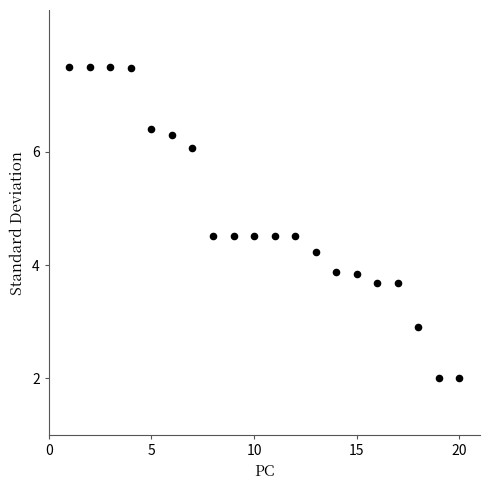

What is the range of X values (max minus min)?

19.0